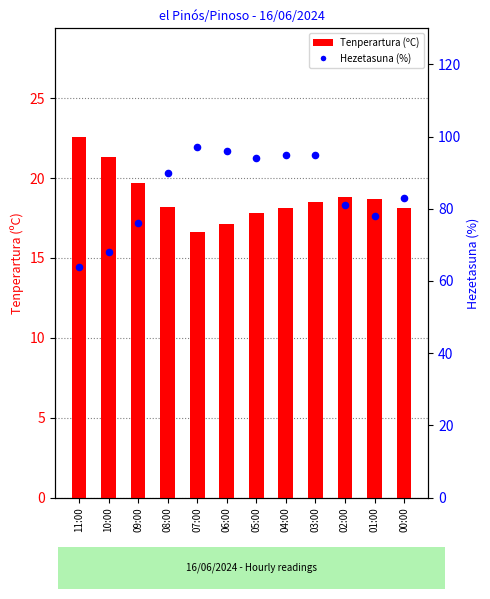

Is the value of Hezetasuna (%) at 10:00 greater than the value of Tenperartura (ºC) at 00:00?

Yes